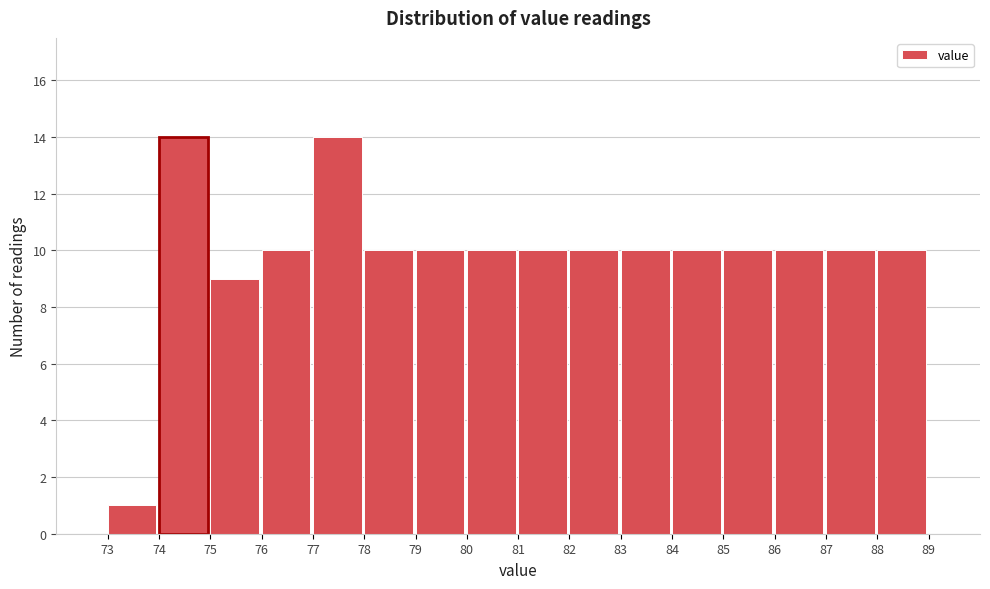

Reading left to right, transcribe this chart: for each bar, give the range it covers on the x-axis and its height. The values are not printed on the chart, so give them approximately, as read against the axis.

73 to 74: 1
74 to 75: 14
75 to 76: 9
76 to 77: 10
77 to 78: 14
78 to 79: 10
79 to 80: 10
80 to 81: 10
81 to 82: 10
82 to 83: 10
83 to 84: 10
84 to 85: 10
85 to 86: 10
86 to 87: 10
87 to 88: 10
88 to 89: 10